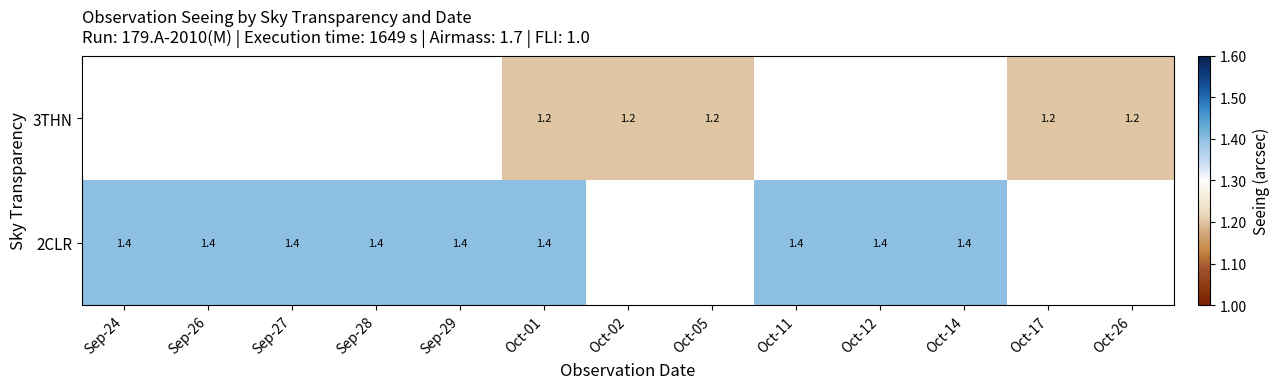

True or false: 3THN has a value of 1.8 at Oct-02.

False